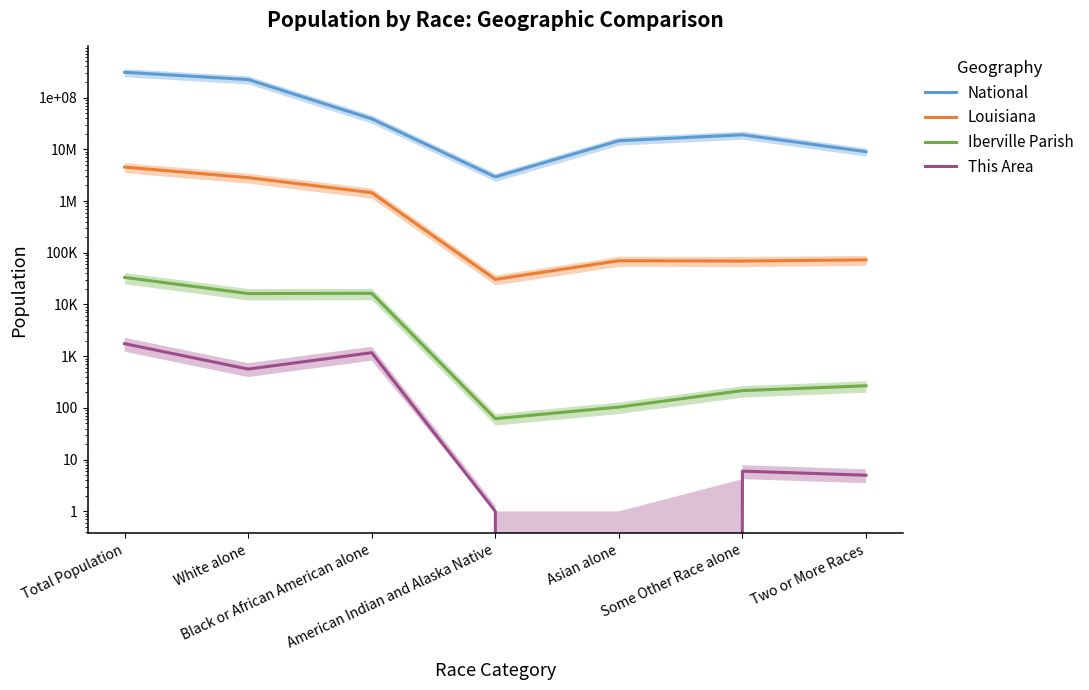

What position from the left is Asian alone?

5